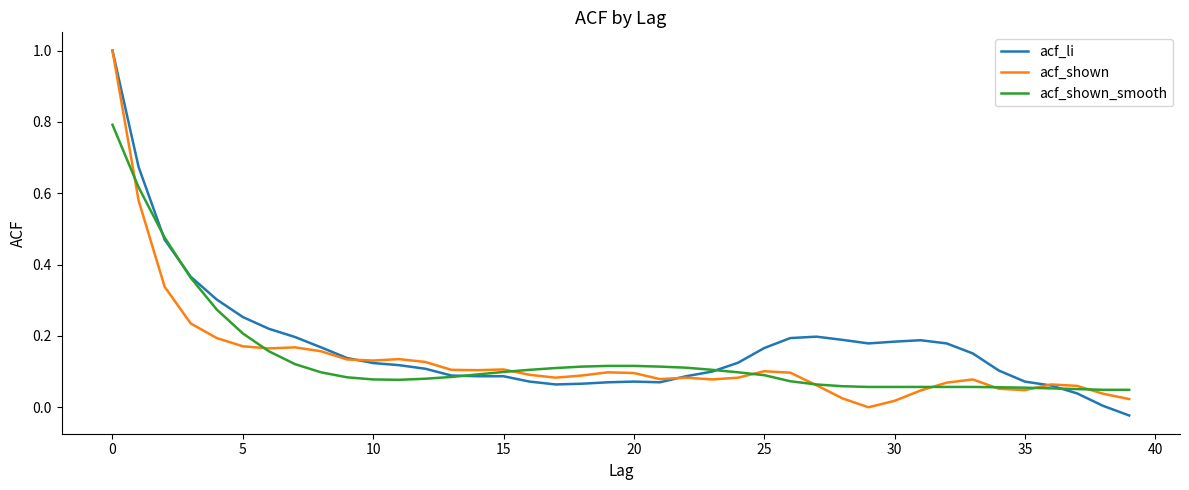

True or false: acf_shown_smooth has a value of 0.3 at 5.

False